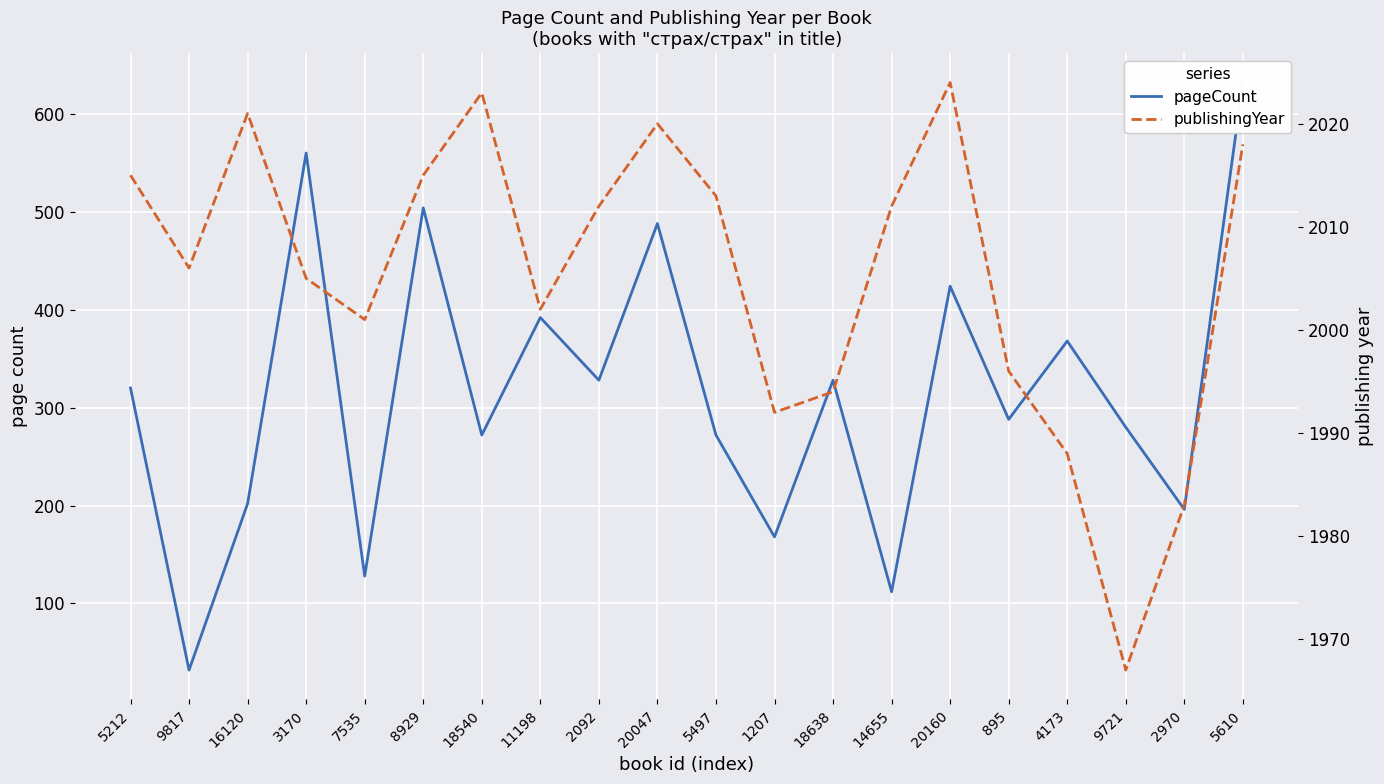

What is the label of the 16th point from the right?

7535